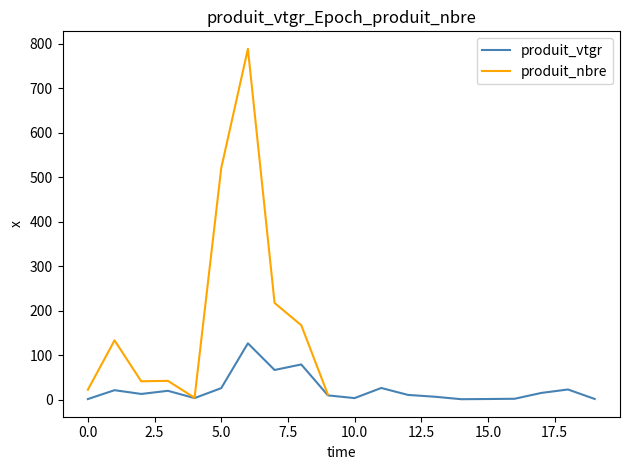

Is it true that the value at 60/70_CLOISONNEMENT is 17.8?

False